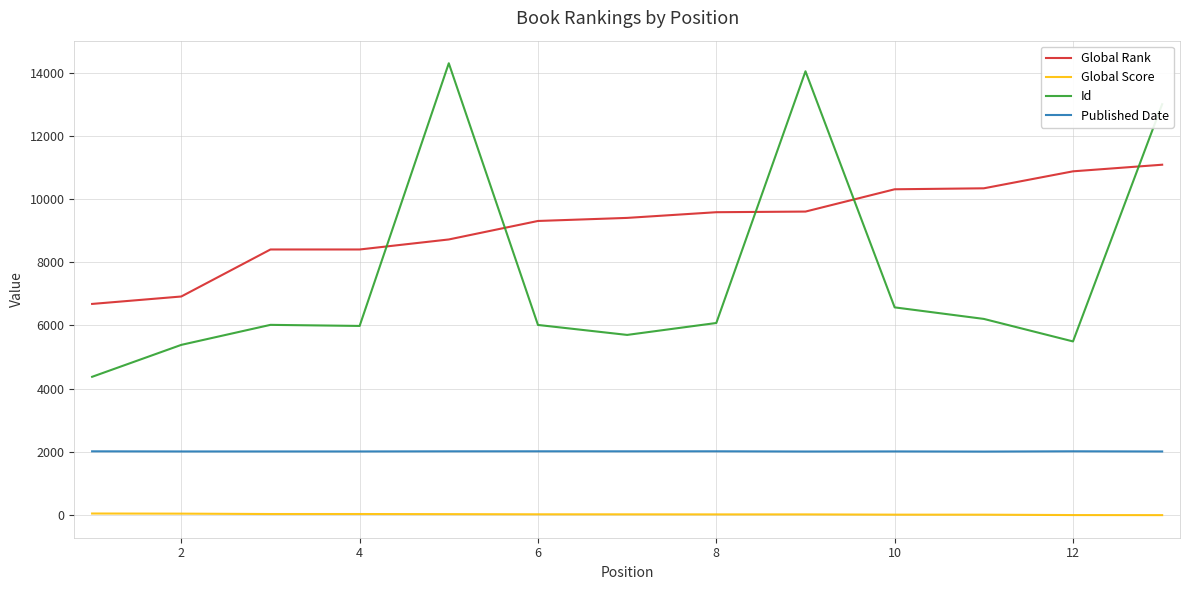

True or false: Global Score and Id intersect in this chart.

False